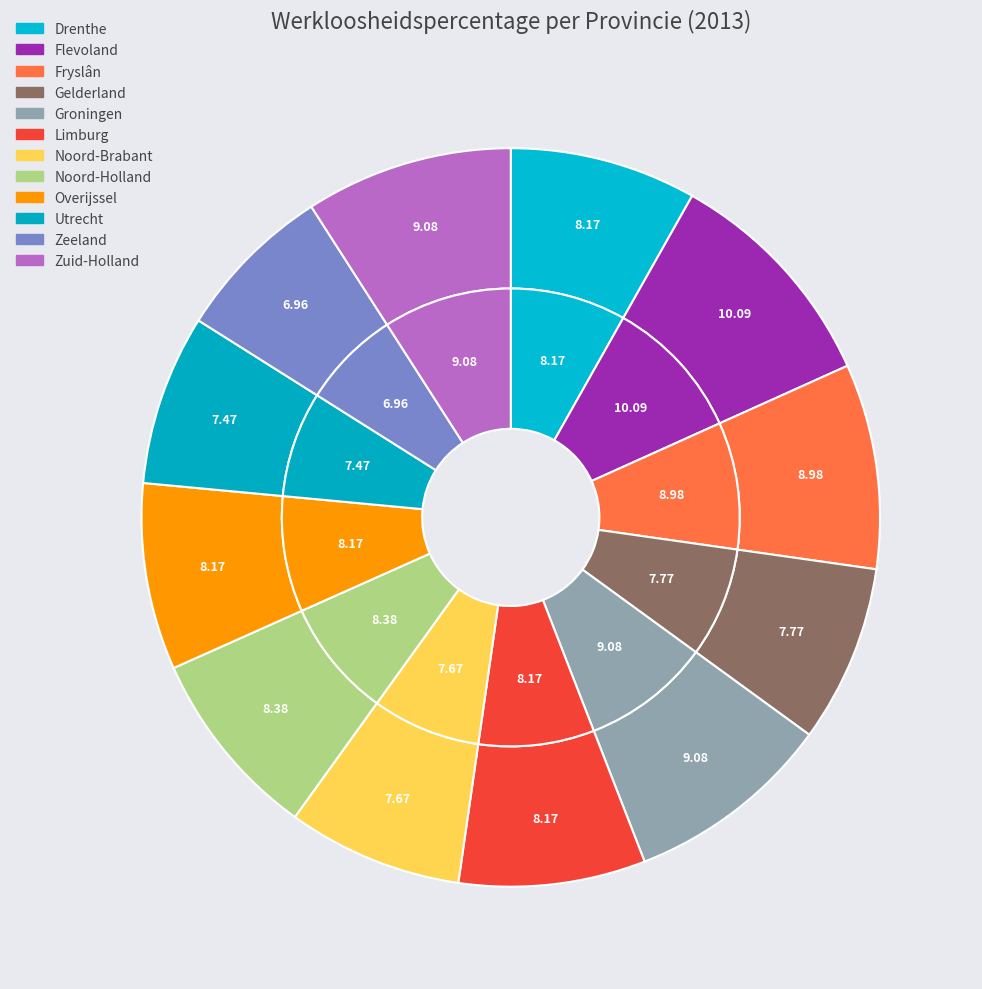

What is the smallest slice in the pie chart?

Zeeland